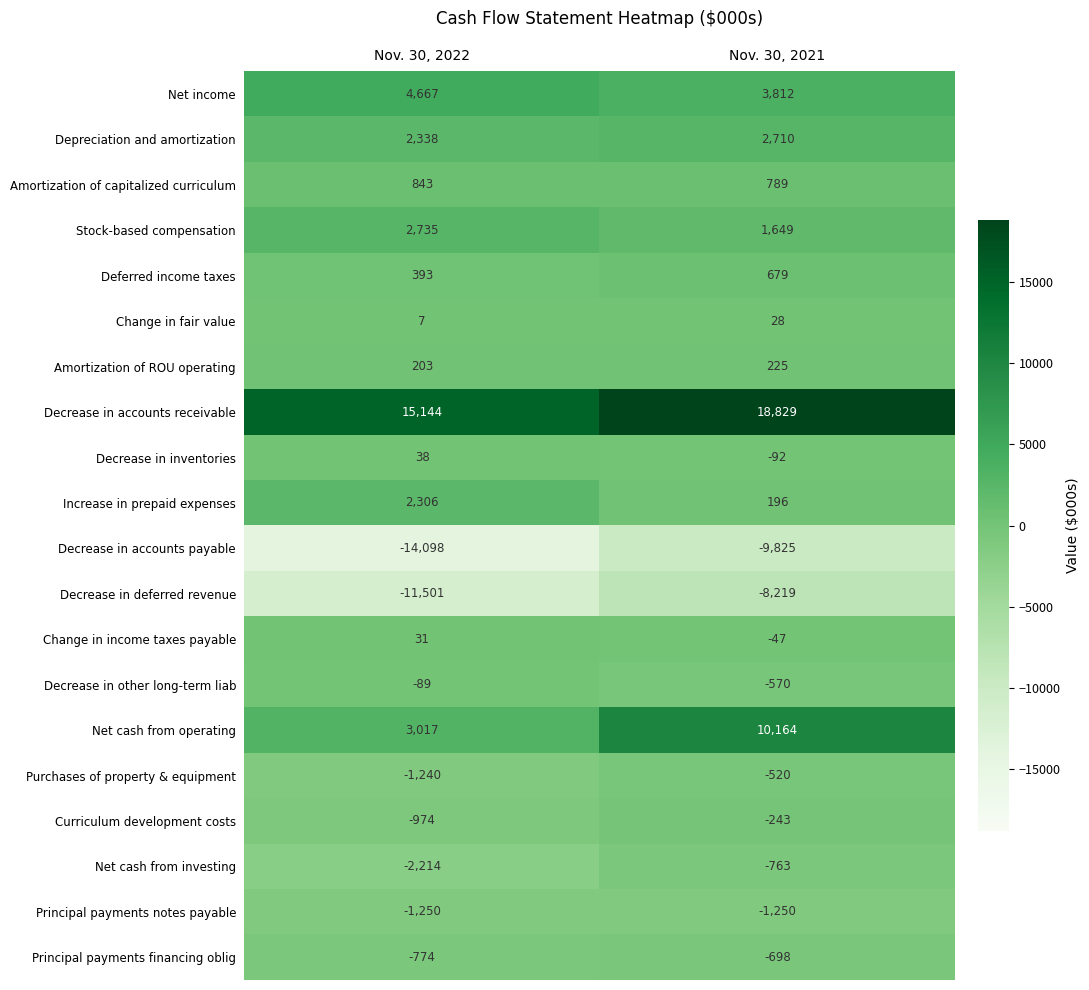

True or false: Amortization of capitalized curriculum has a value of 843 at Nov. 30, 2022.

True